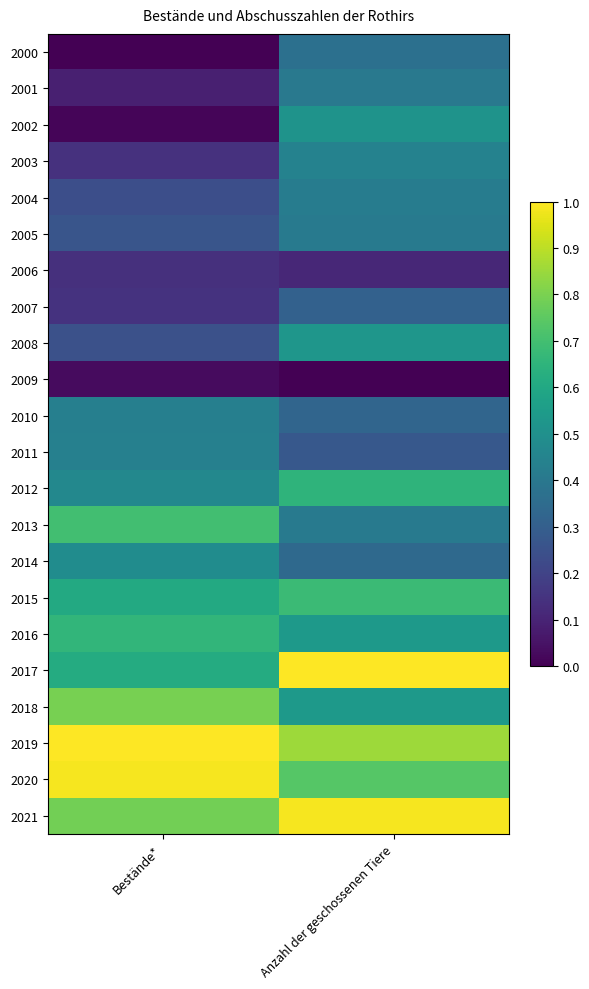

Reading right to left, list all the values displayed in this chart.

2000: Anzahl der geschossenen Tiere=0.4	Bestände*=0.0
2001: Anzahl der geschossenen Tiere=0.4	Bestände*=0.1
2002: Anzahl der geschossenen Tiere=0.5	Bestände*=0.0
2003: Anzahl der geschossenen Tiere=0.4	Bestände*=0.1
2004: Anzahl der geschossenen Tiere=0.4	Bestände*=0.2
2005: Anzahl der geschossenen Tiere=0.4	Bestände*=0.3
2006: Anzahl der geschossenen Tiere=0.1	Bestände*=0.1
2007: Anzahl der geschossenen Tiere=0.3	Bestände*=0.1
2008: Anzahl der geschossenen Tiere=0.5	Bestände*=0.2
2009: Anzahl der geschossenen Tiere=0.0	Bestände*=0.0
2010: Anzahl der geschossenen Tiere=0.3	Bestände*=0.4
2011: Anzahl der geschossenen Tiere=0.3	Bestände*=0.4
2012: Anzahl der geschossenen Tiere=0.7	Bestände*=0.5
2013: Anzahl der geschossenen Tiere=0.4	Bestände*=0.7
2014: Anzahl der geschossenen Tiere=0.3	Bestände*=0.5
2015: Anzahl der geschossenen Tiere=0.7	Bestände*=0.6
2016: Anzahl der geschossenen Tiere=0.5	Bestände*=0.7
2017: Anzahl der geschossenen Tiere=1.0	Bestände*=0.6
2018: Anzahl der geschossenen Tiere=0.5	Bestände*=0.8
2019: Anzahl der geschossenen Tiere=0.9	Bestände*=1.0
2020: Anzahl der geschossenen Tiere=0.7	Bestände*=1.0
2021: Anzahl der geschossenen Tiere=1.0	Bestände*=0.8